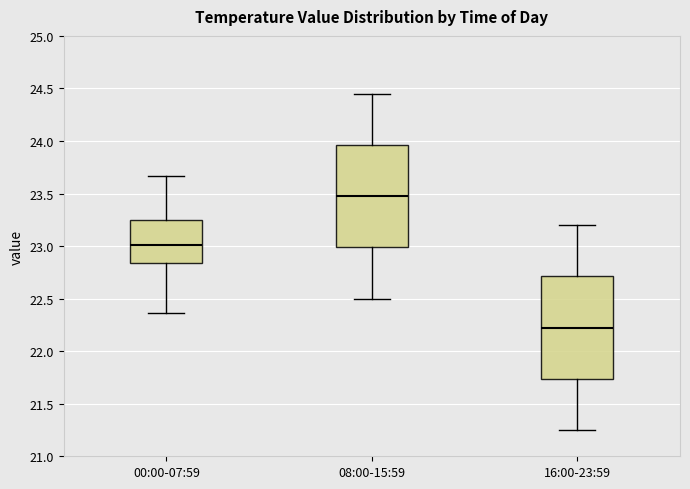

Which box's median line is the lowest?

16:00-23:59